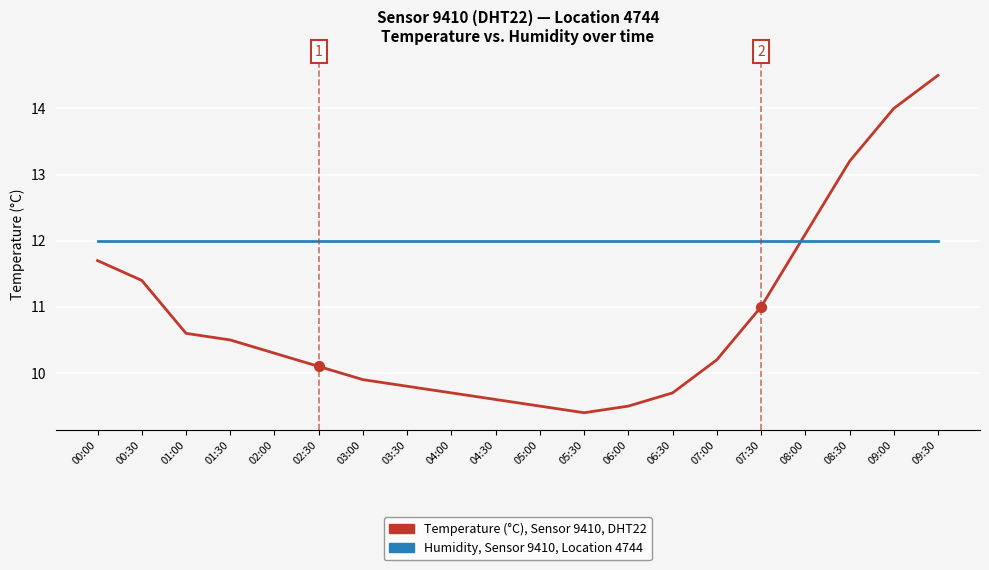

At which category is the sum across all series the highest?

09:30